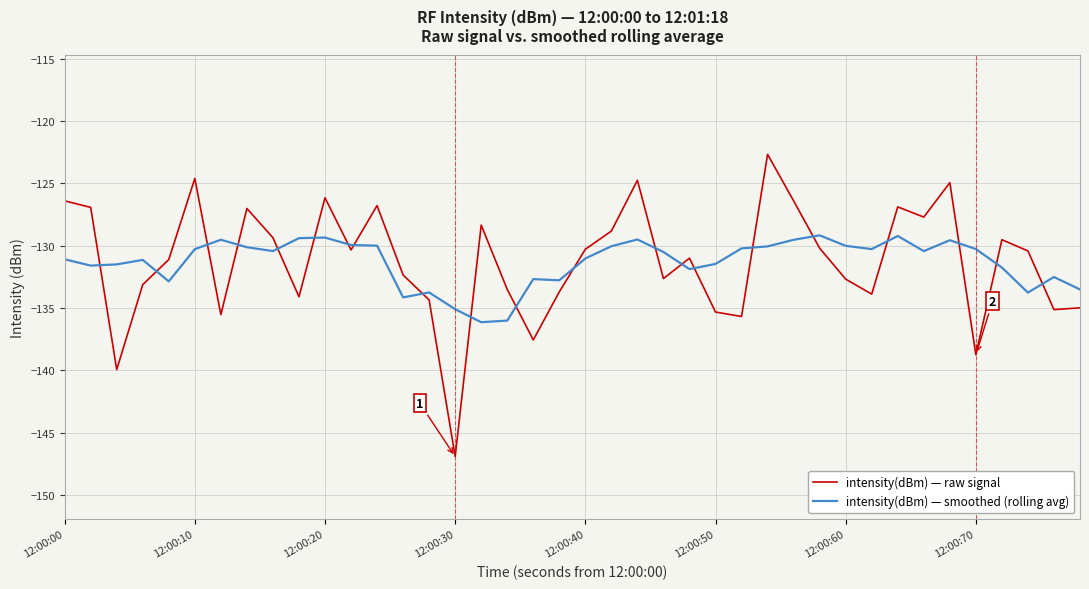

What is the minimum value shown in the chart?

-146.9